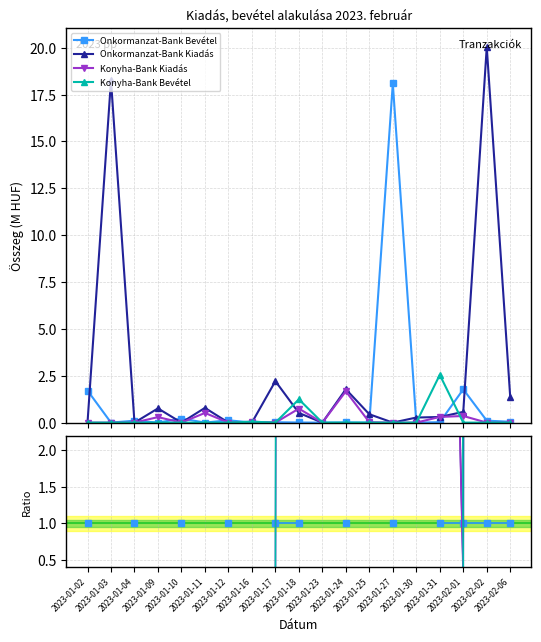

How many values in Konyha-Bank Bevétel are above zero?

2